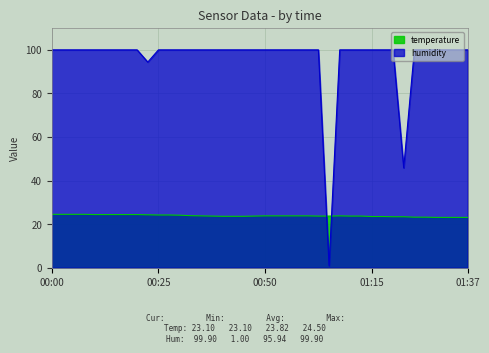

Which label corresponds to the smallest value in the chart?

01:04